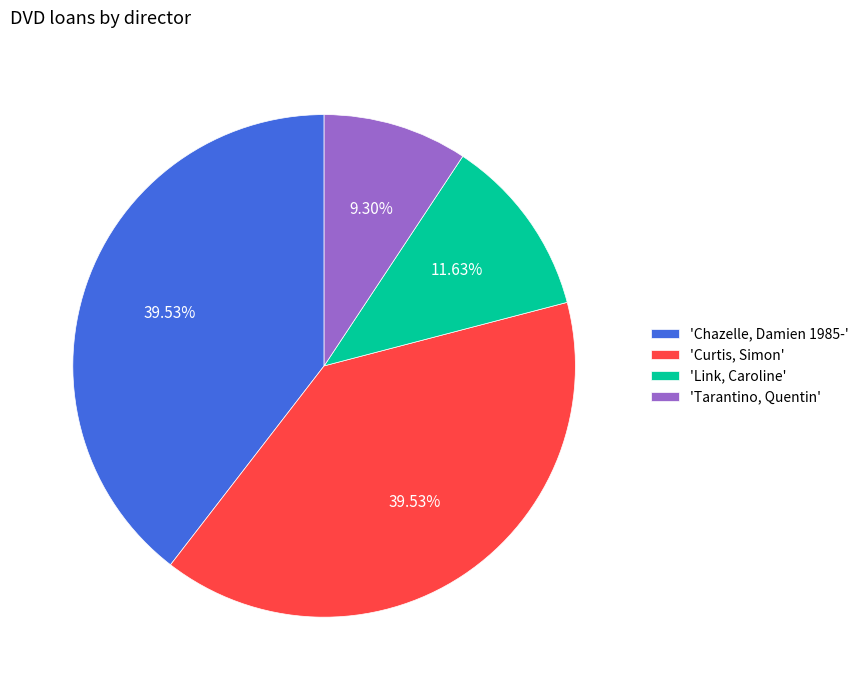

Which category has the smallest portion of the pie?

'Tarantino, Quentin'